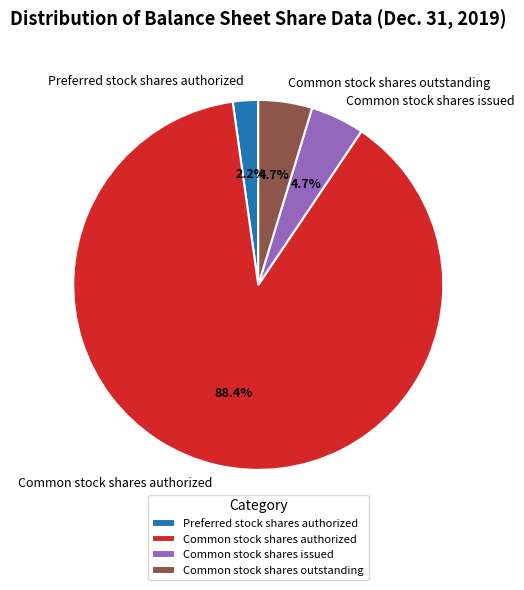

Is there any slice that represents more than half of the pie?

Yes